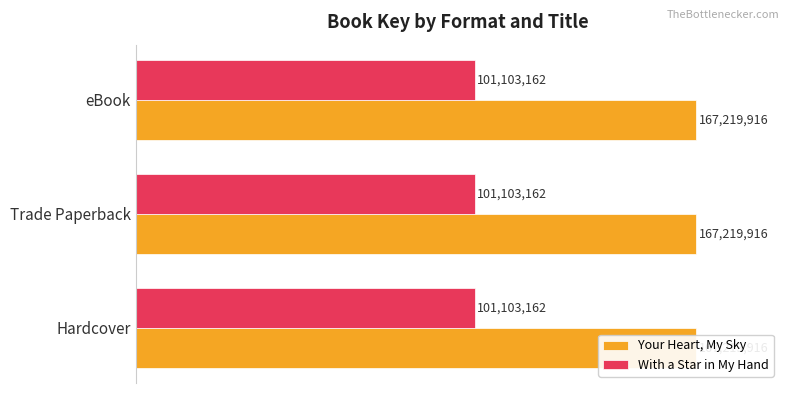

What is the label of the 2nd bar from the right?

Trade Paperback